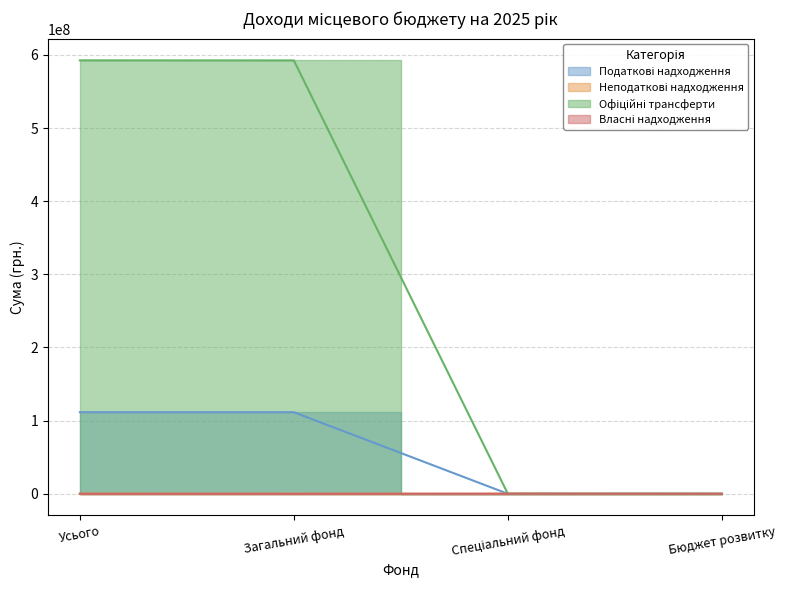

The value of Власні надходження at Усього is 41373. True or false?

False